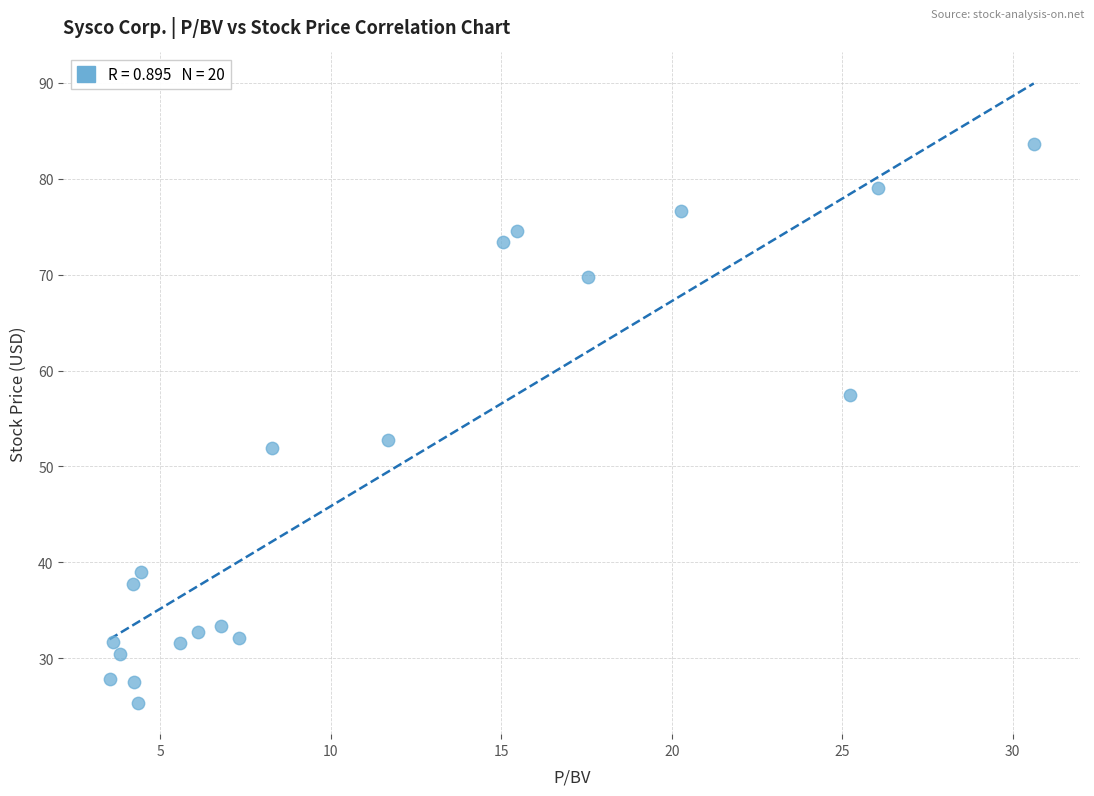

What Y value in the scatter plot is closest to 54?

52.7